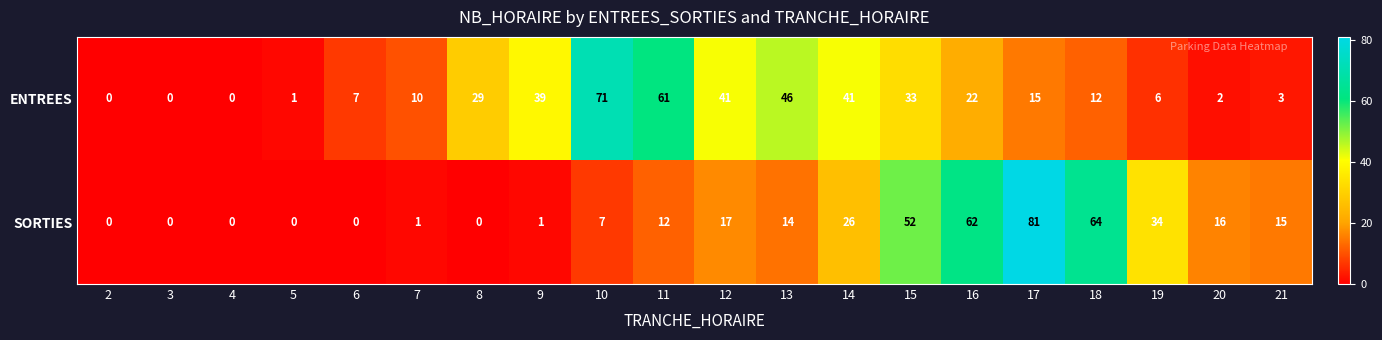

How many values in ENTREES are above zero?

17